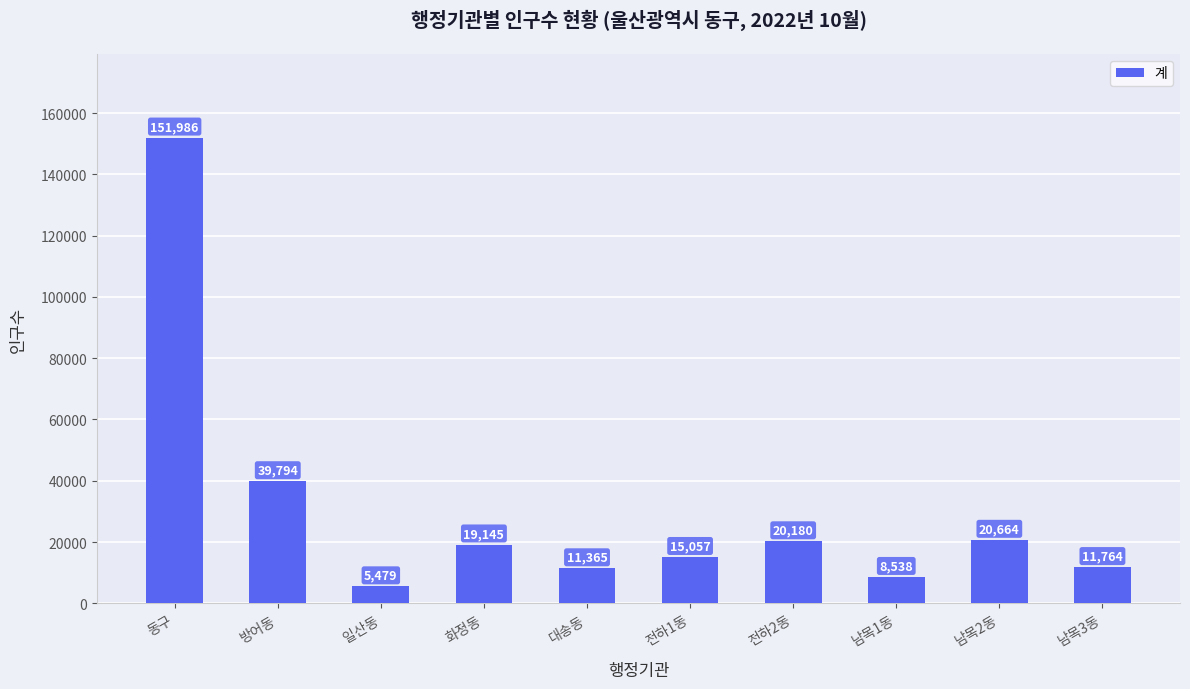

Which has a higher value, 전하1동 or 일산동?

전하1동